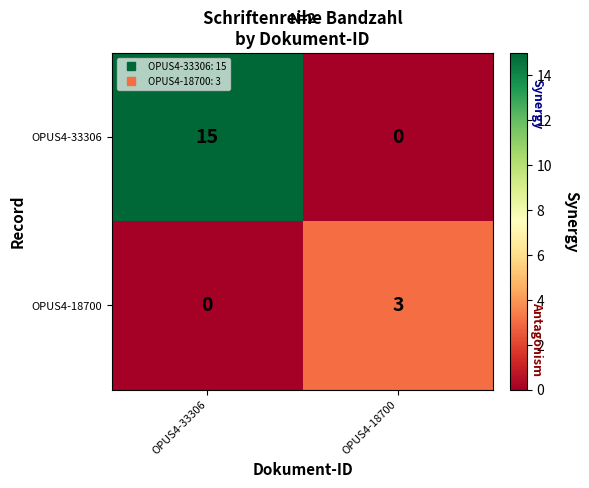

Rank the series by their average value, from lowest to highest.

OPUS4-18700, OPUS4-33306